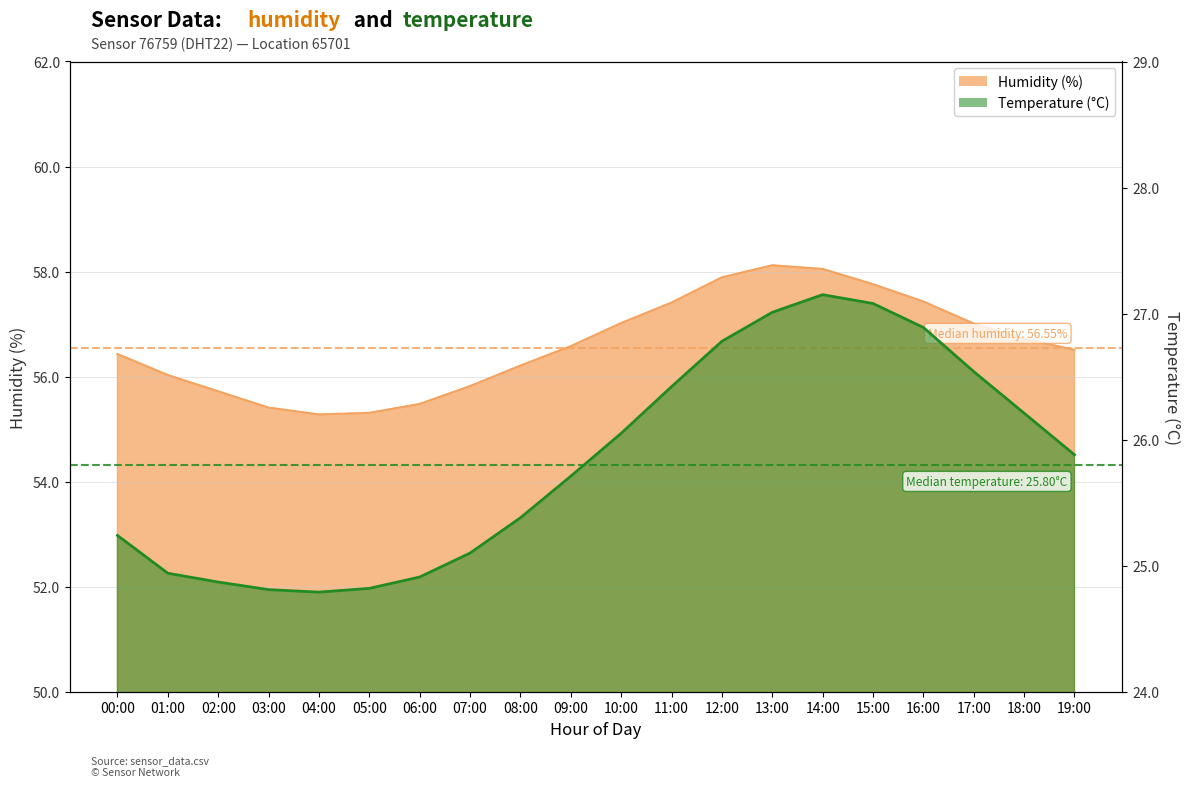

True or false: temperature has a value of 46.6 at 13:00.

False